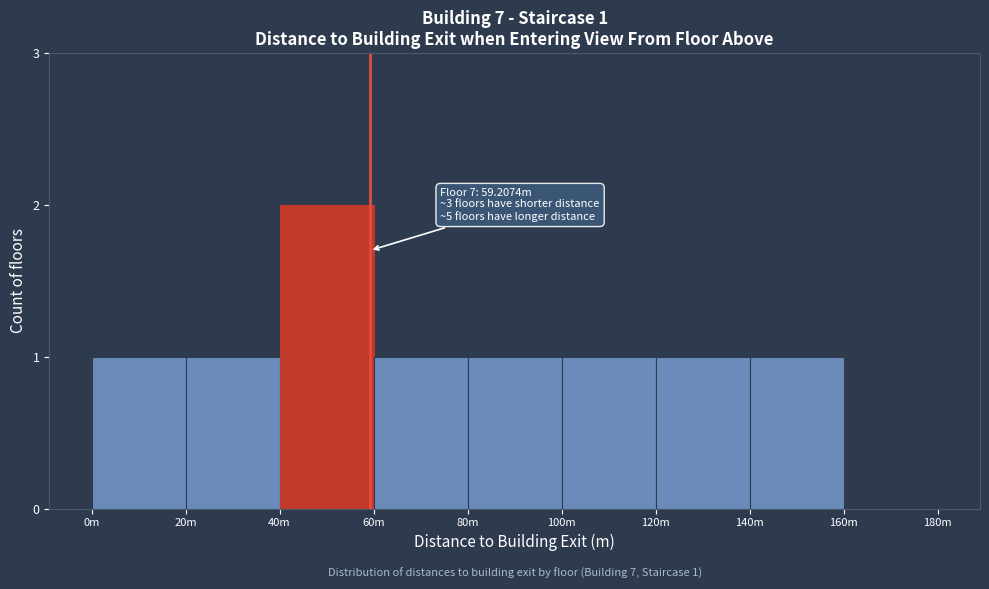

Reading left to right, extract all data points from this chart.

0m=1	20m=1	40m=2	60m=1	80m=1	100m=1	120m=1	140m=1	160m=0